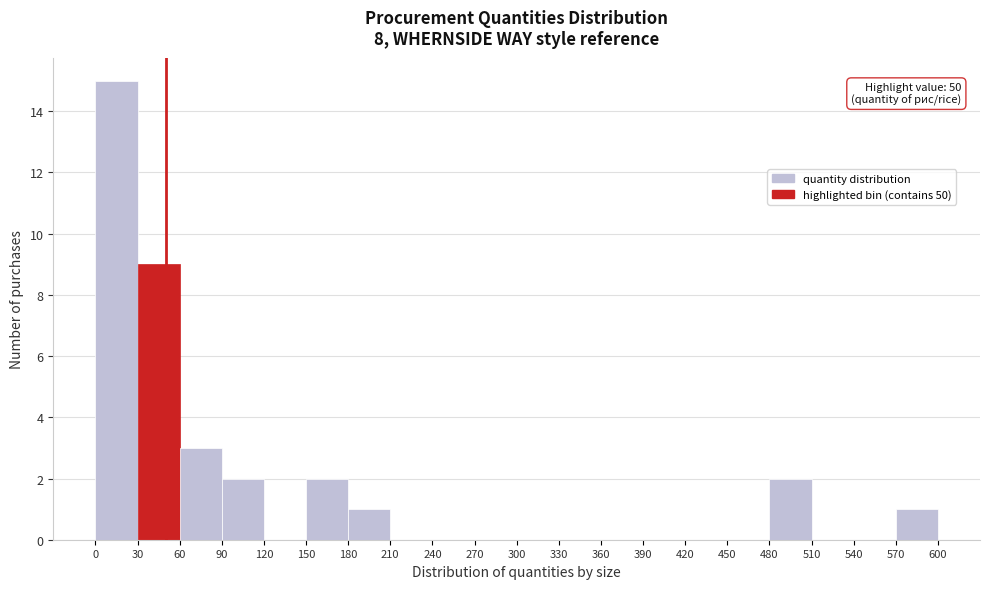

Over which range of the x-axis is the bar tallest?

0 to 30